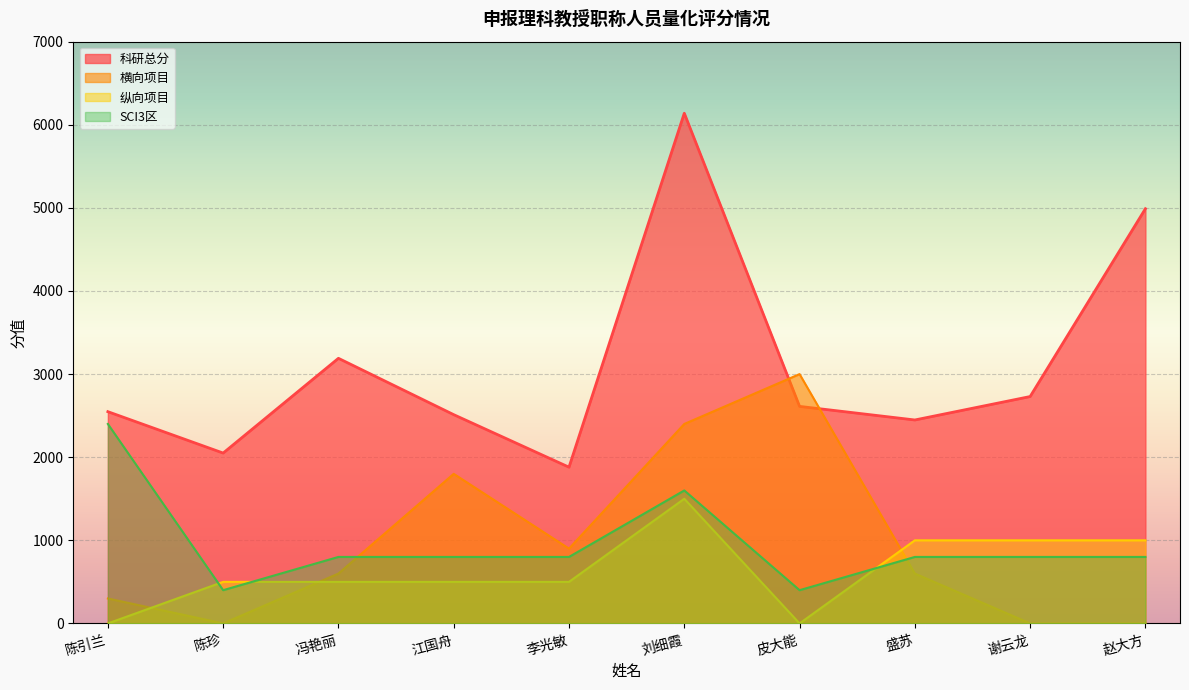

At which category does the chart reach its peak across all series?

刘细霞